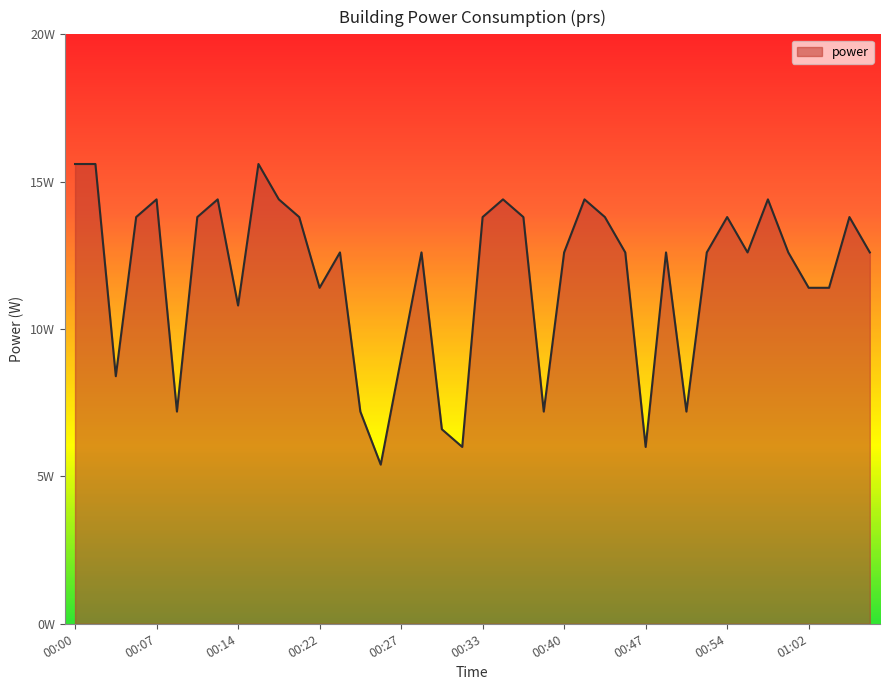

Does the chart display data point markers on the line(s)?

No